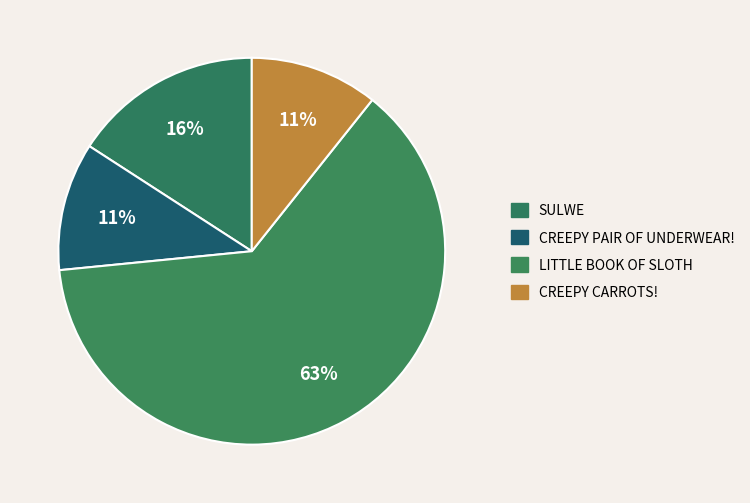

How many segments does this pie chart have?

4